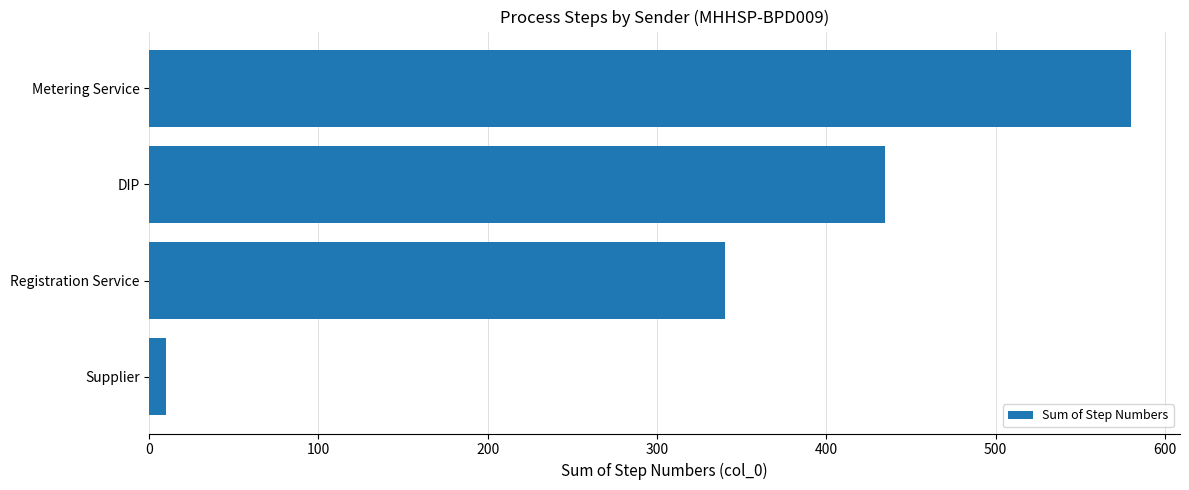

Reading bottom to top, extract all data points from this chart.

10	340	435	580